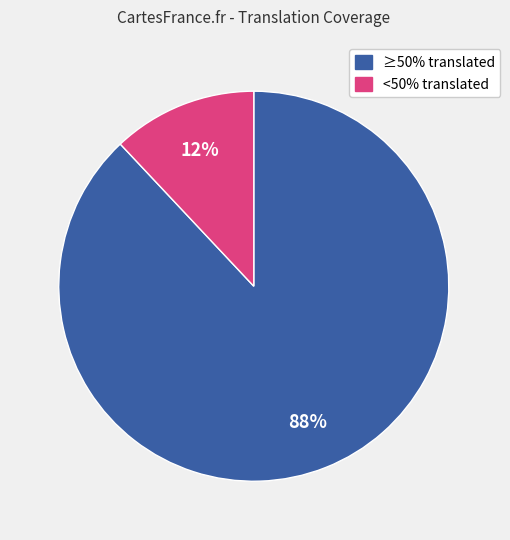

Is there a majority slice in this chart?

Yes